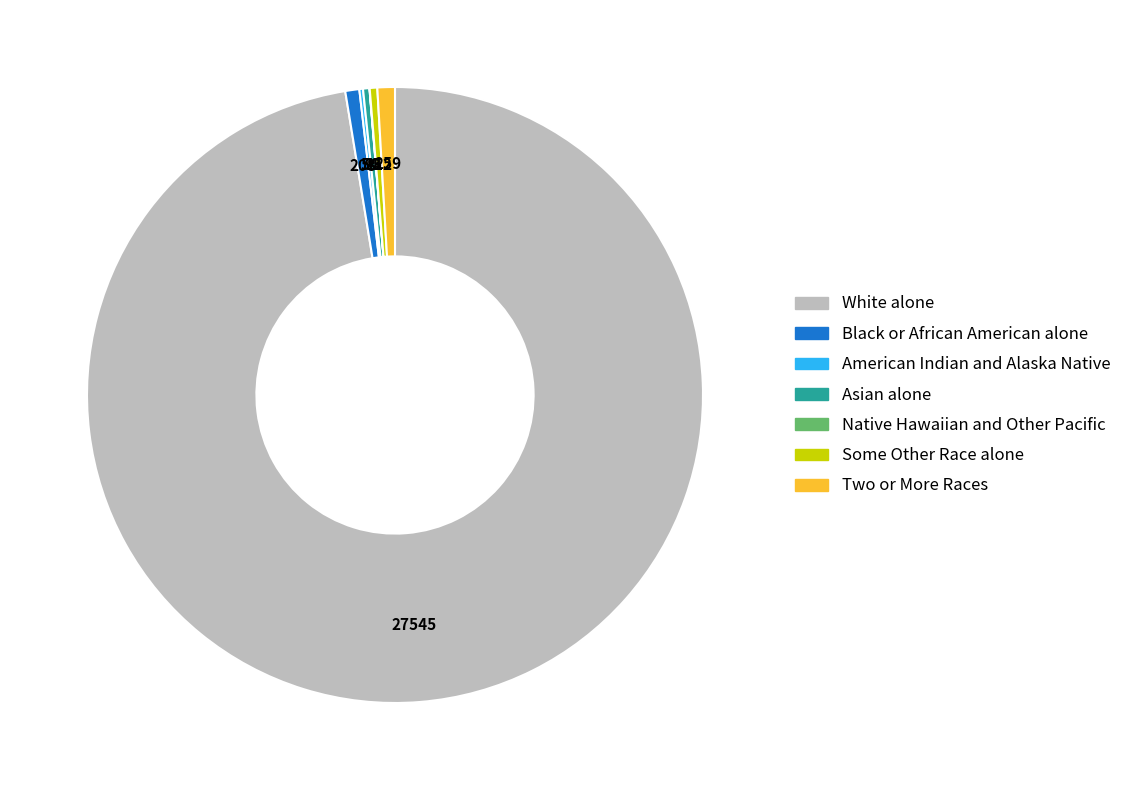

Does any single category account for the majority?

Yes